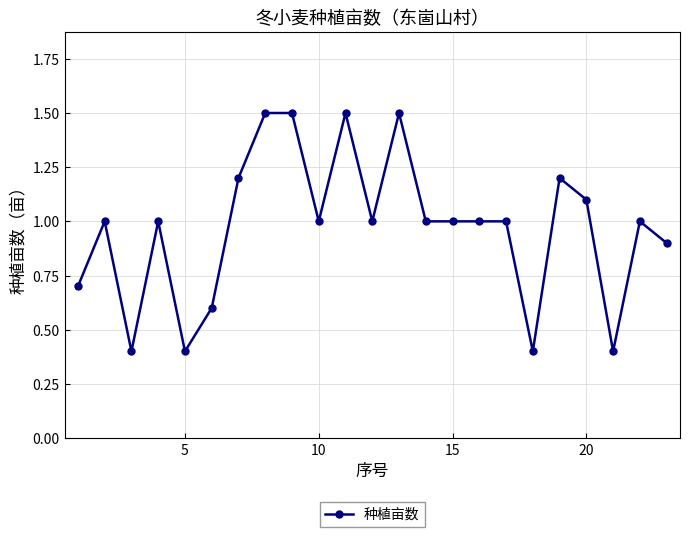

What is the maximum value shown in the chart?

1.5